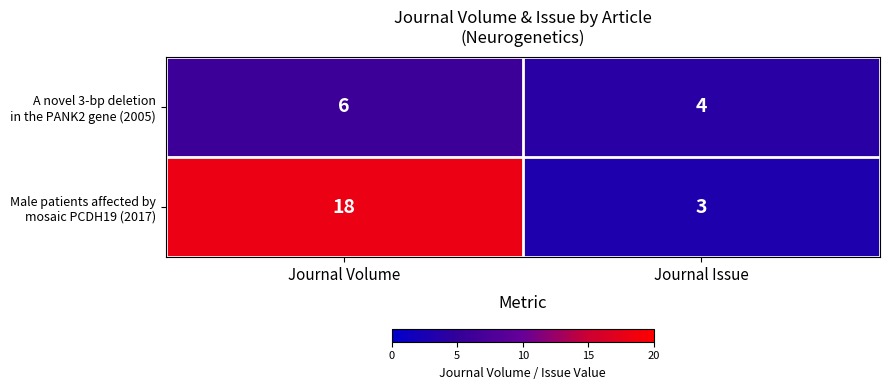

What is the difference between the highest and lowest values at Journal Issue?

1